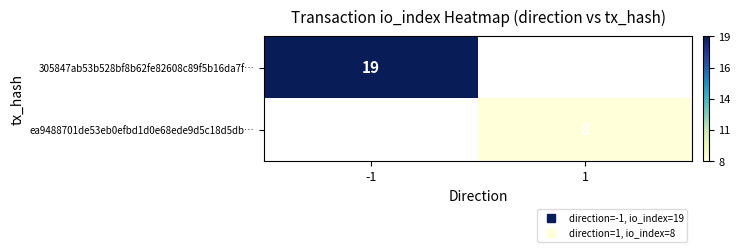

How many distinct data groups are displayed?

2